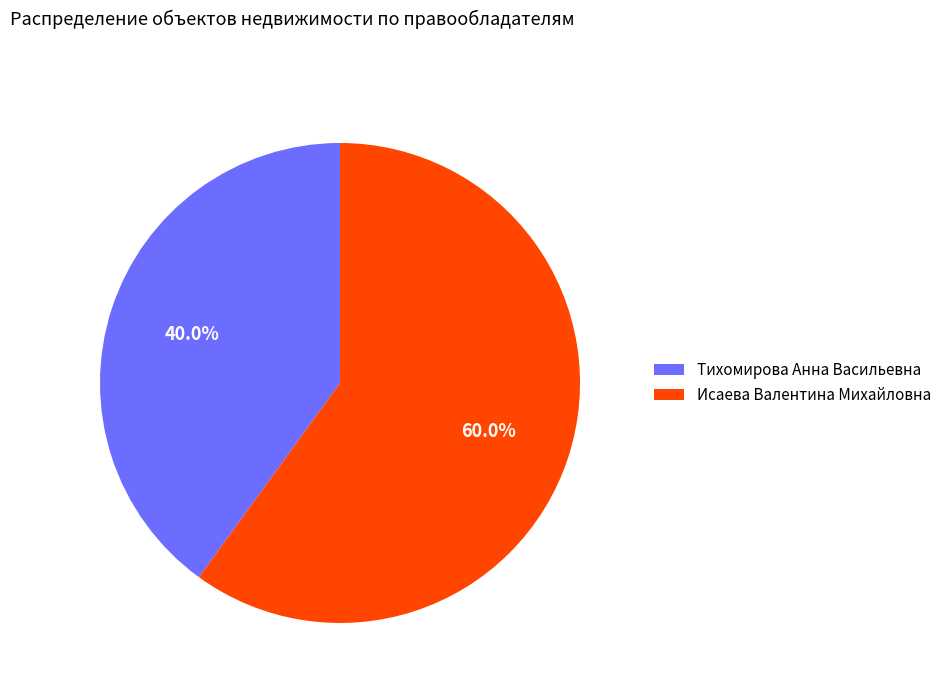

Combined, do Исаева Валентина Михайловна and Тихомирова Анна Васильевна account for over 50%?

Yes